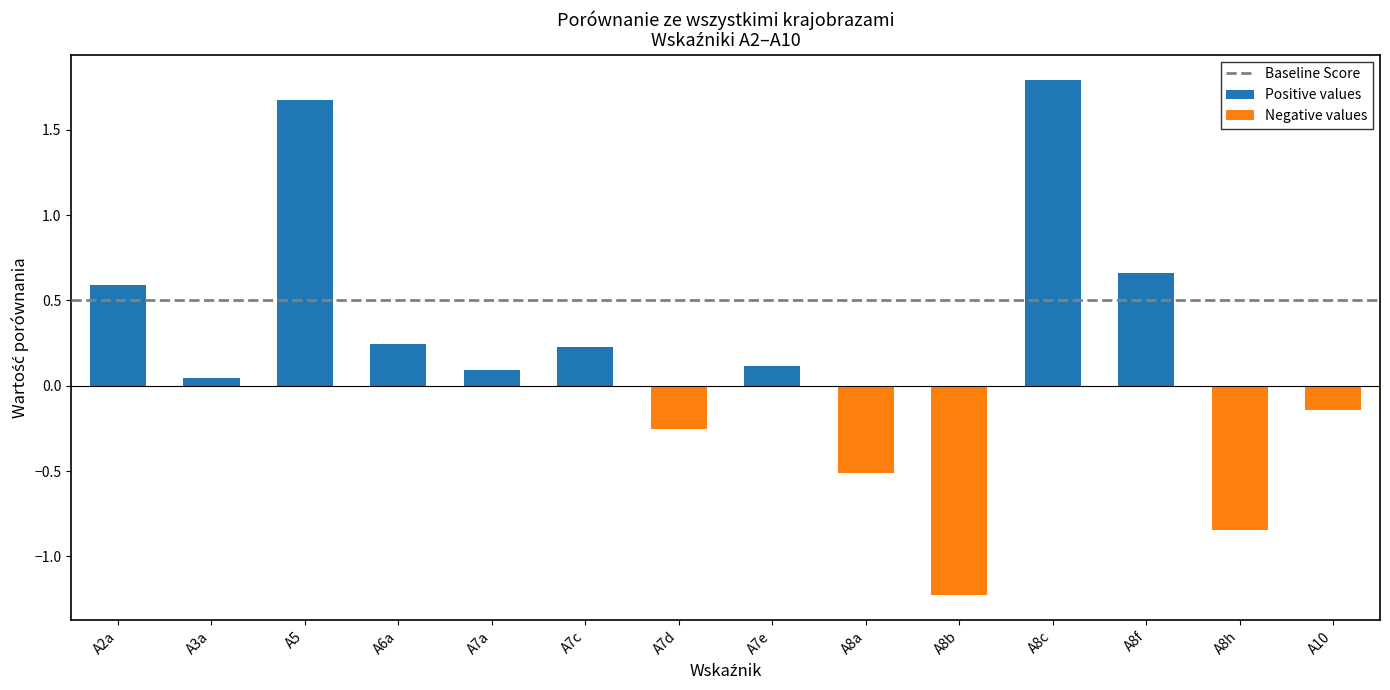

What is the sum of the Positive values values at A8a and A5?

1.7